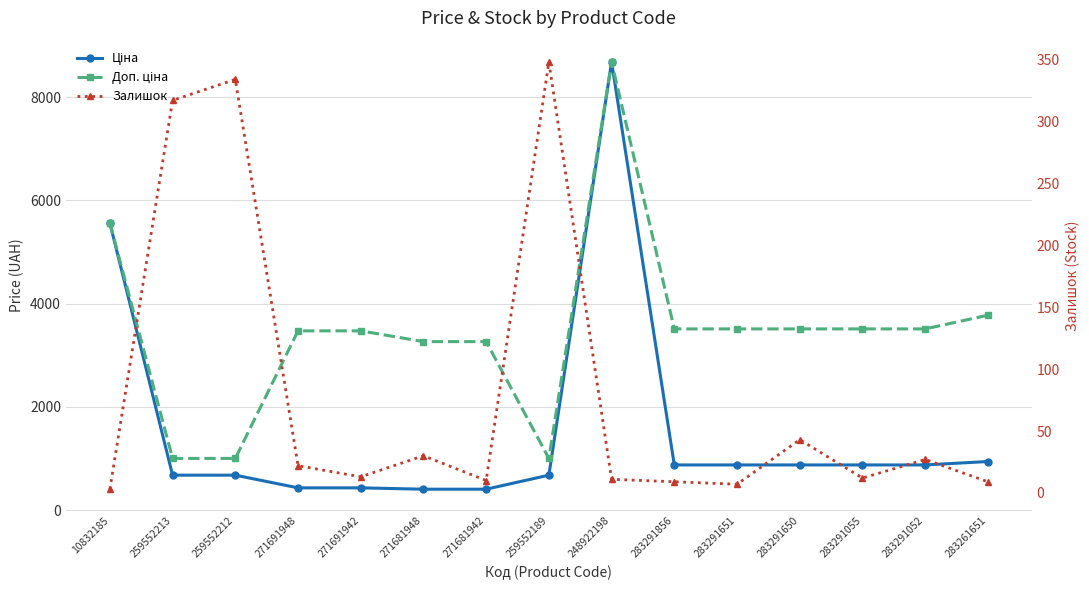

What is the difference between the highest and lowest values at 248922198?

8668.5